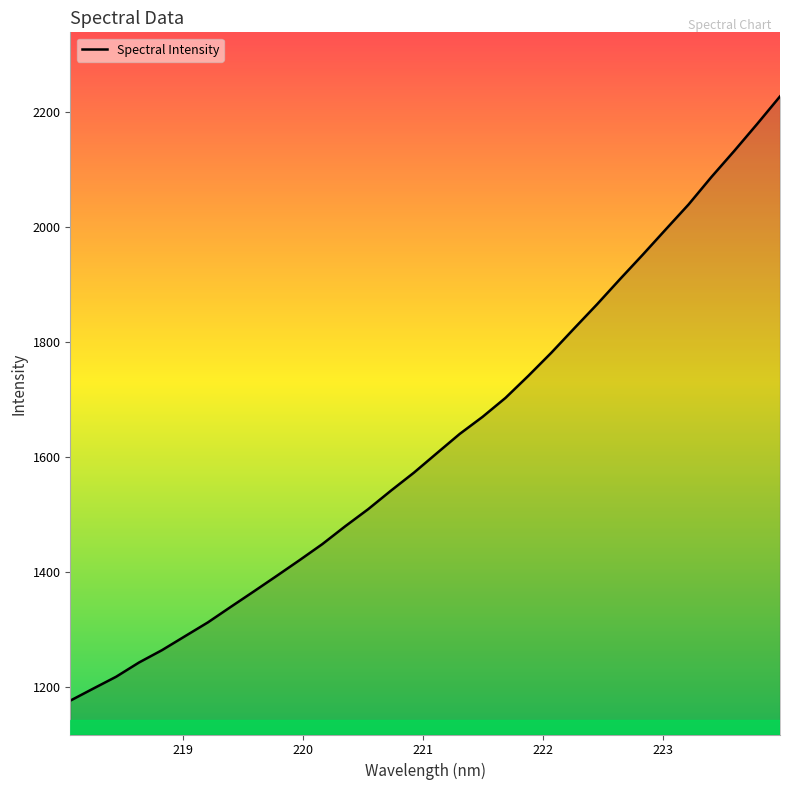

What is the greatest value displayed?

2226.8